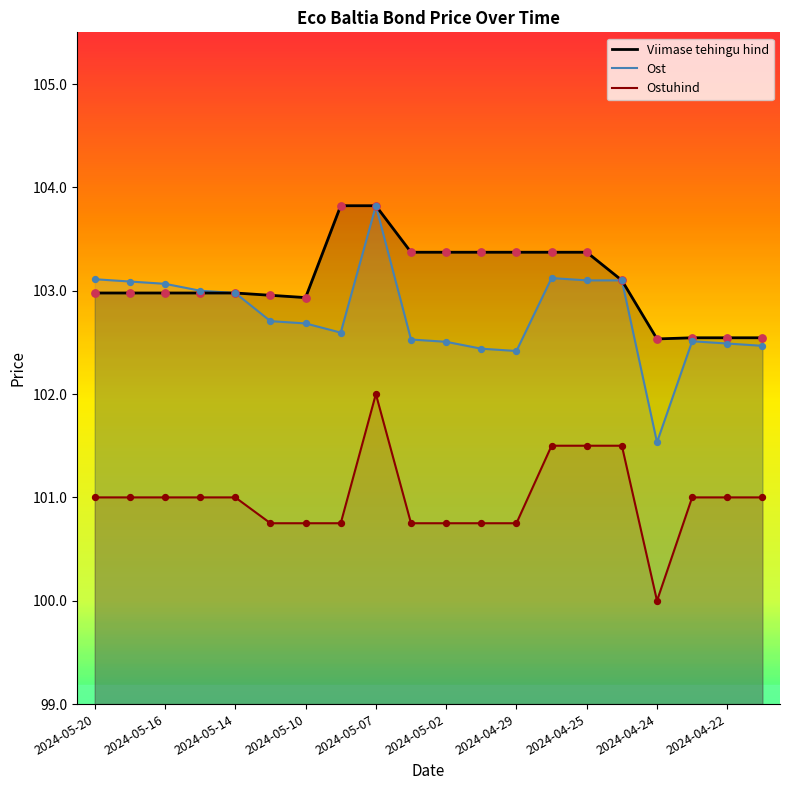

Which series reaches the minimum Y coordinate?

Ostuhind